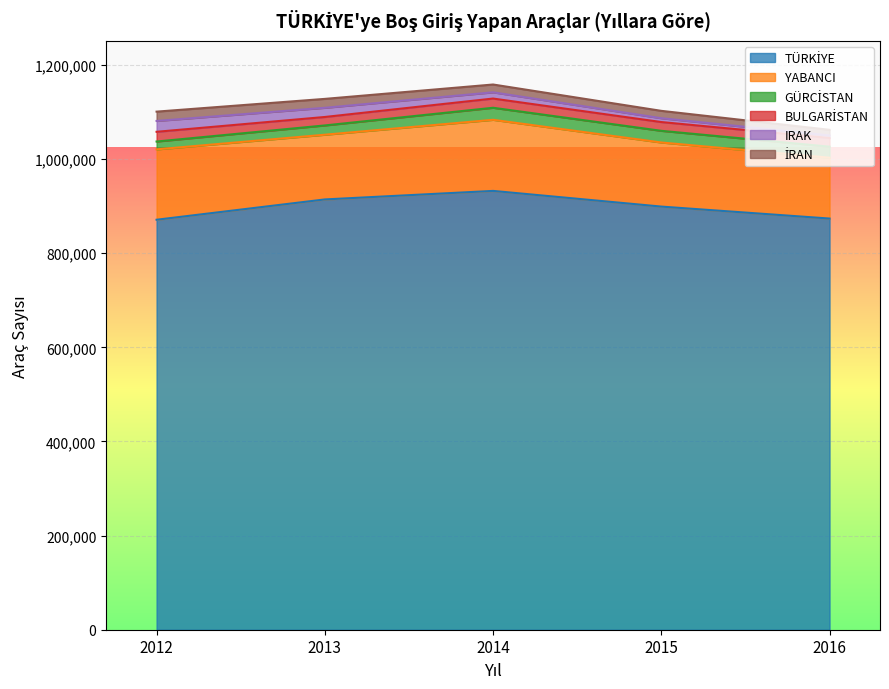

Reading left to right, extract all data points from this chart.

TÜRKİYE: 2012=871078	2013=914232	2014=932356	2015=899046	2016=873613
YABANCI: 2012=149543	2013=137519	2014=151082	2015=136198	2016=129287
GÜRCİSTAN: 2012=16668	2013=19707	2014=25558	2015=24788	2016=23474
BULGARİSTAN: 2012=20629	2013=17961	2014=19587	2015=18642	2016=18419
IRAK: 2012=23107	2013=19518	2014=13250	2015=8142	2016=5440
İRAN: 2012=19754	2013=18930	2014=16591	2015=15647	2016=11910